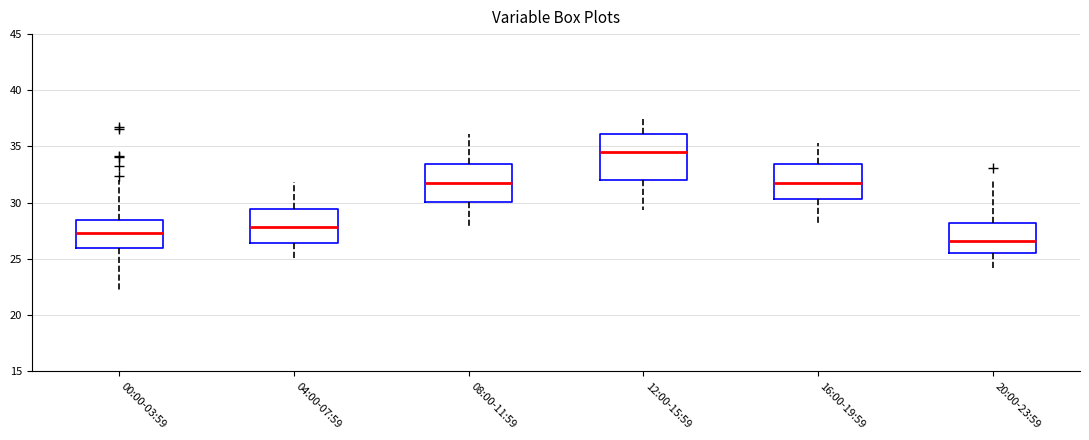

Which box's median line is the highest?

12:00-15:59